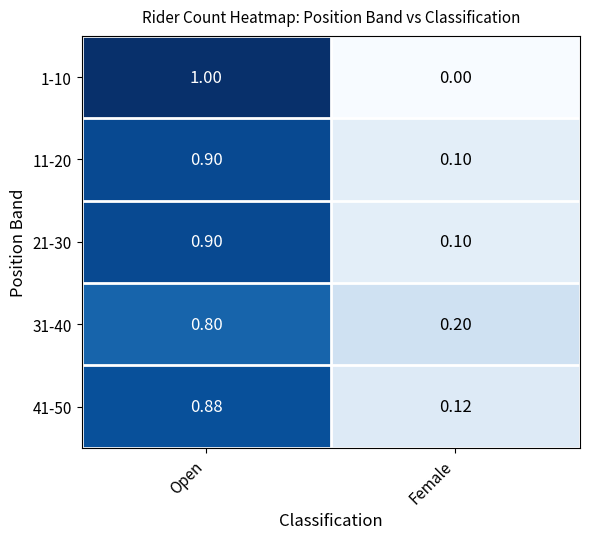

Where is 1-10 nearest to the value 0?

Female